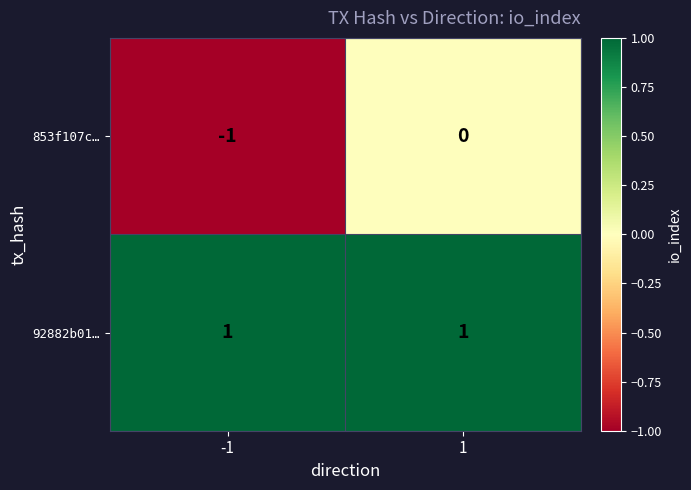

Which series has the widest spread of values?

853f107c…